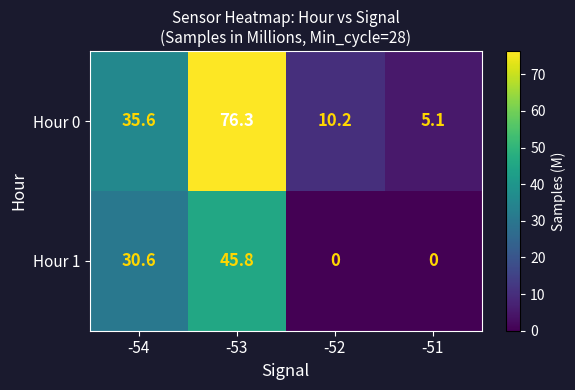

What is the approximate value of Hour 0 at -54?

35.6